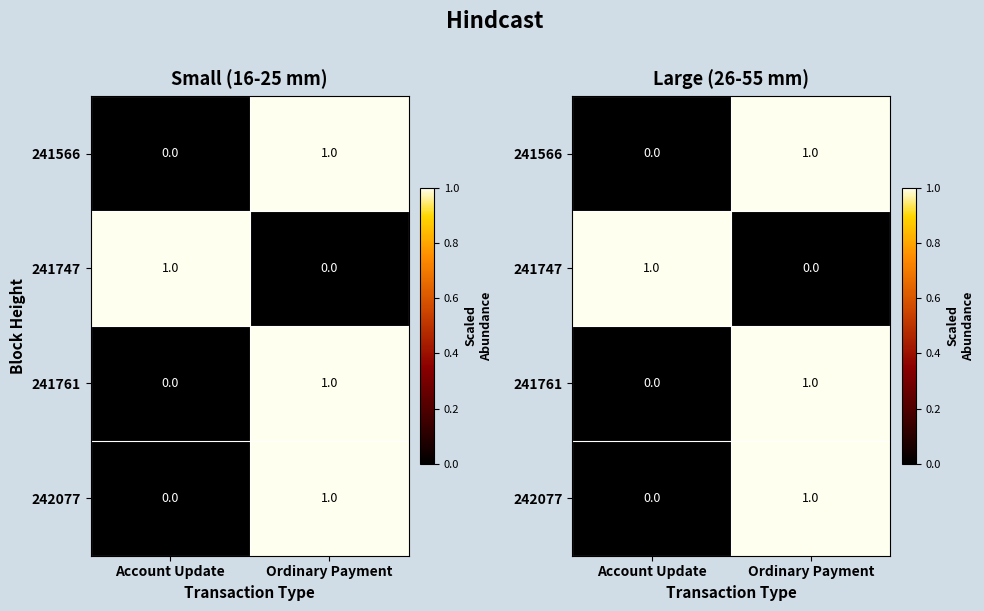

What is the difference between the maximum and minimum values in the 241566 series?

1